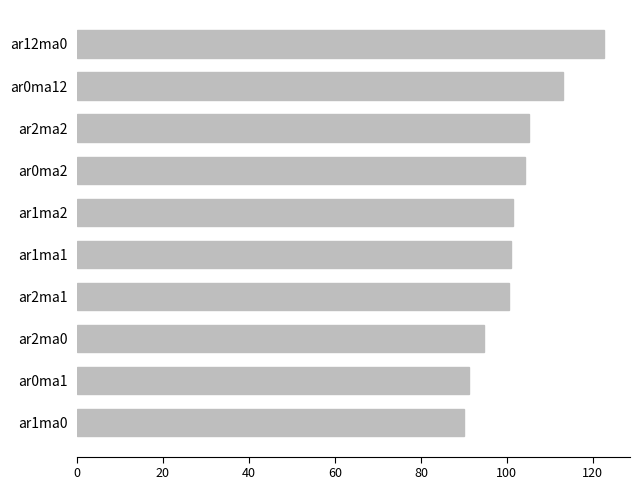

The value at ar2ma0 is 145.9. True or false?

False